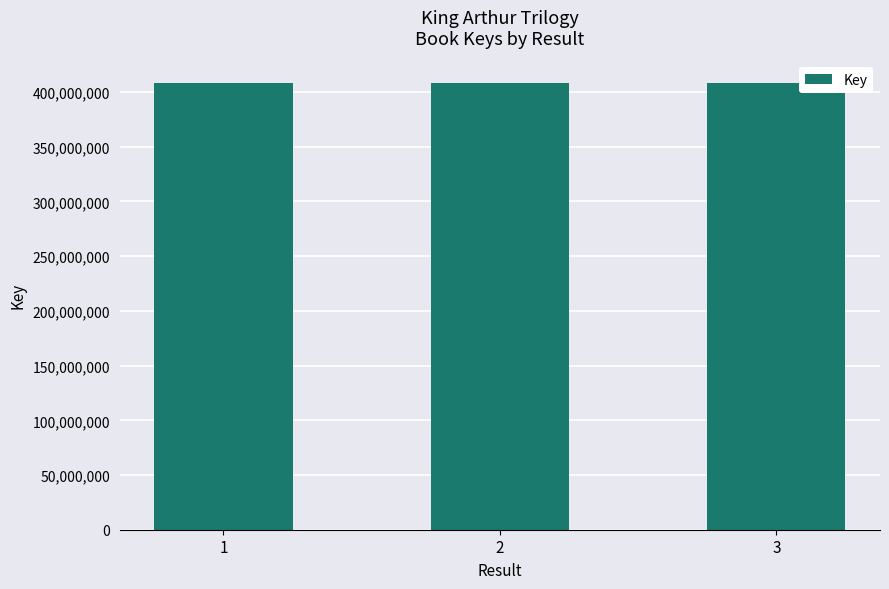

The chart shows a value of 101369753 at 1. True or false?

False